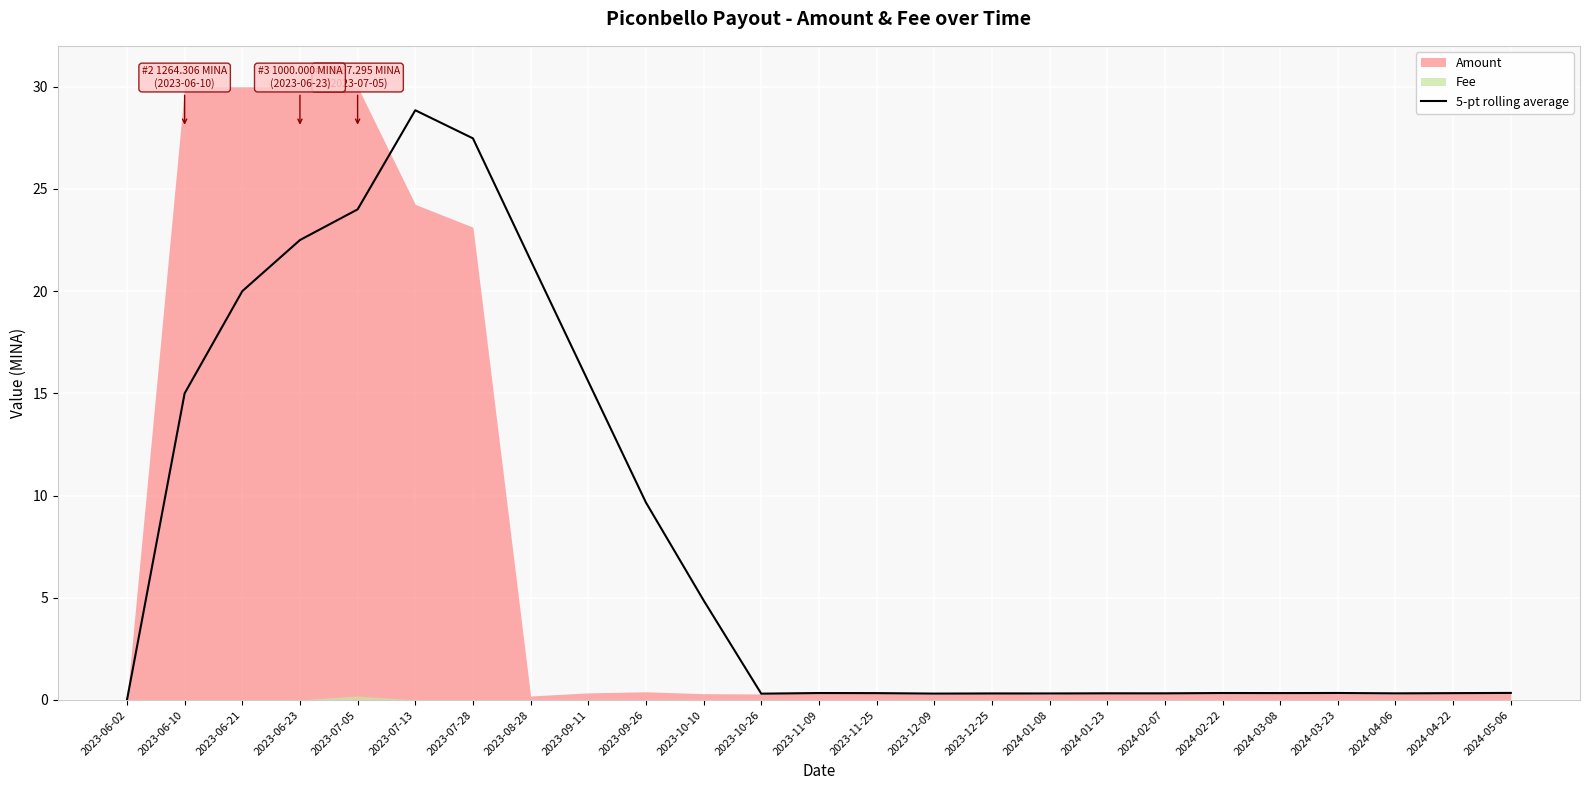

Is it true that 5-pt rolling average equals 24.0 at 2023-07-05?

True